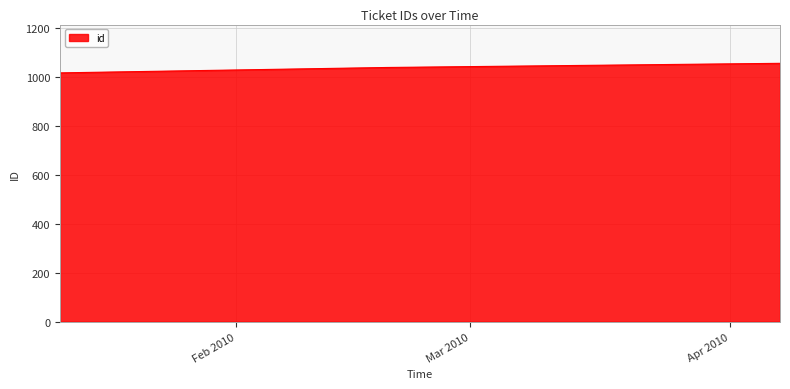

Does the chart have visible grid lines?

Yes